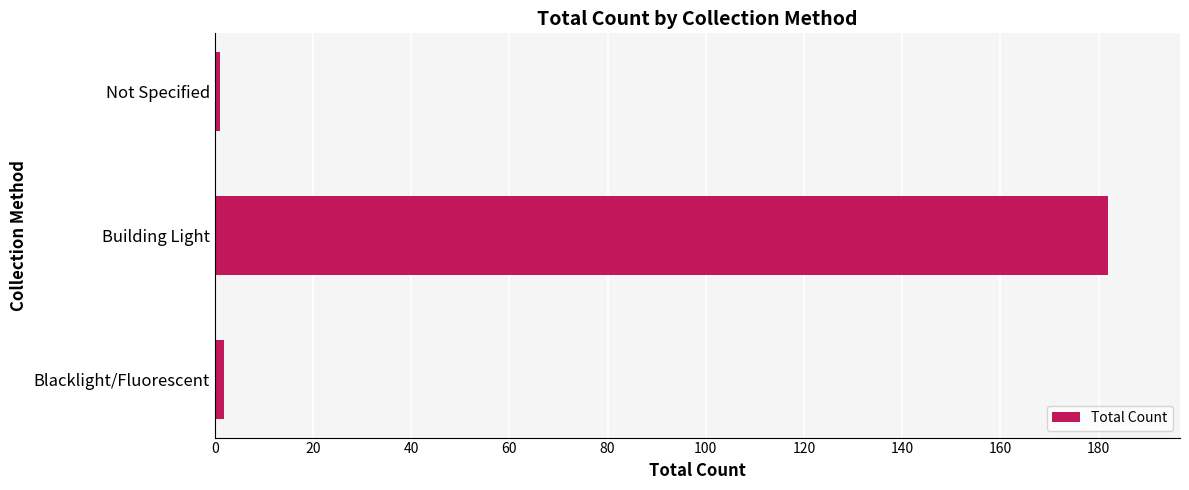

Which label corresponds to the largest value in the chart?

Building Light